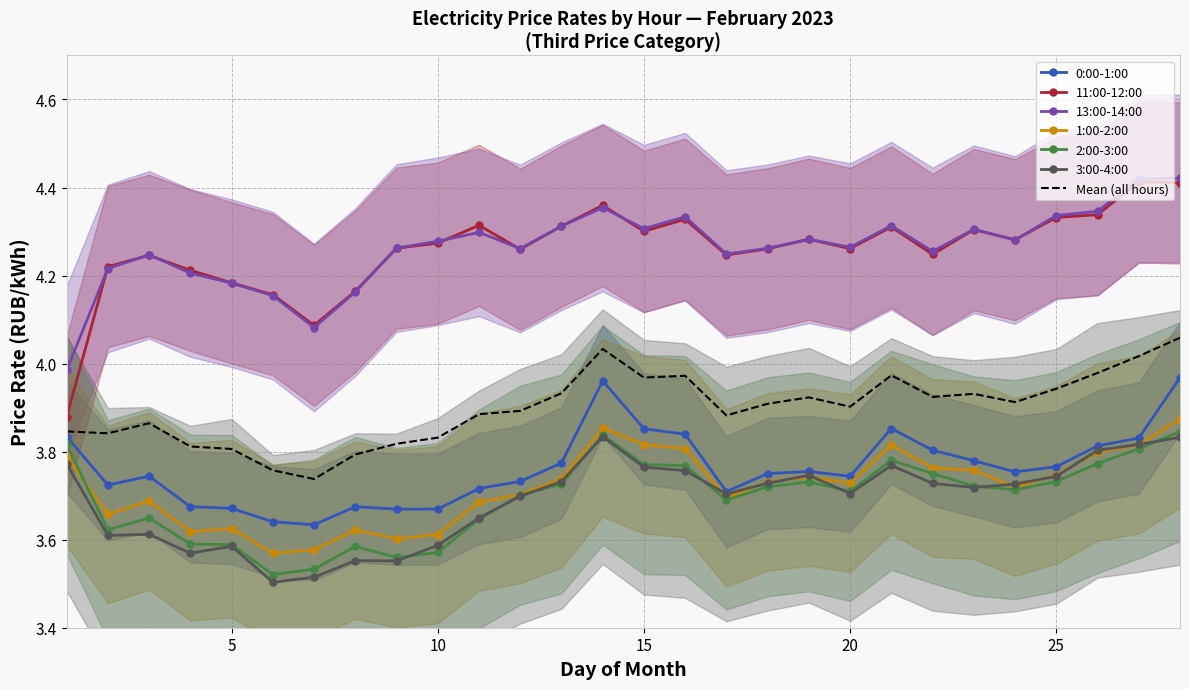

True or false: 11:00-12:00 has a value of 4.3 at 23.

True